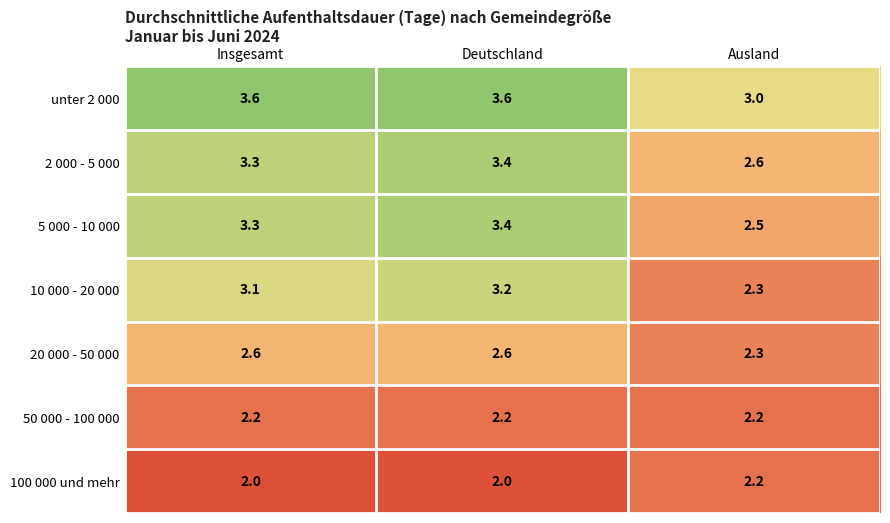

The 2 000 - 5 000 series shows 3.4 at Deutschland. True or false?

True